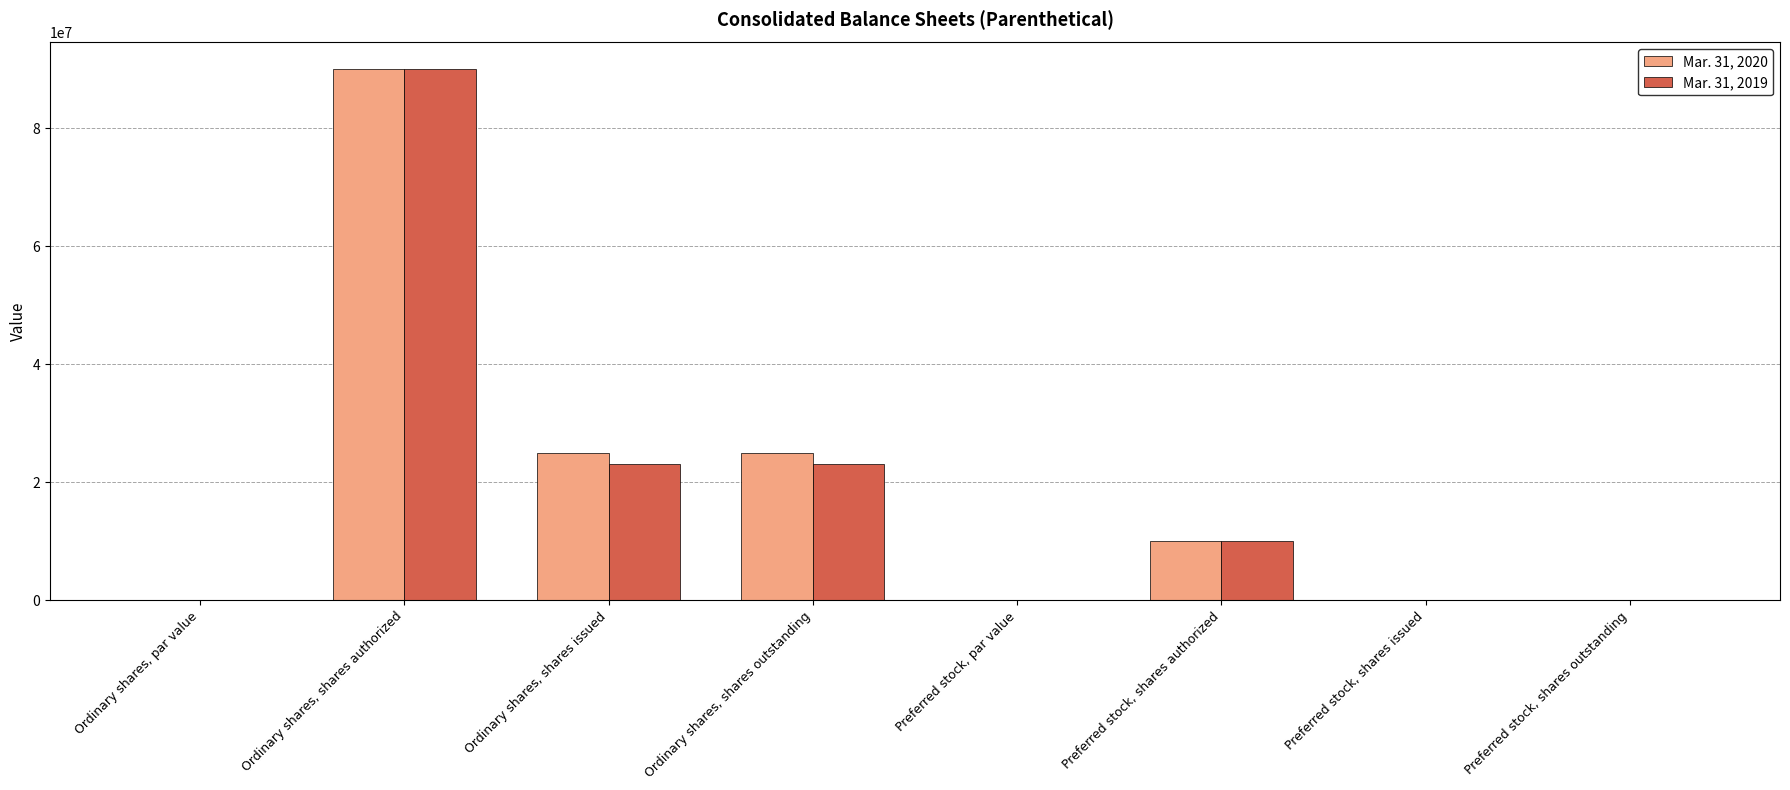

The Mar. 31, 2019 series shows 0.0 at Preferred stock, par value. True or false?

True